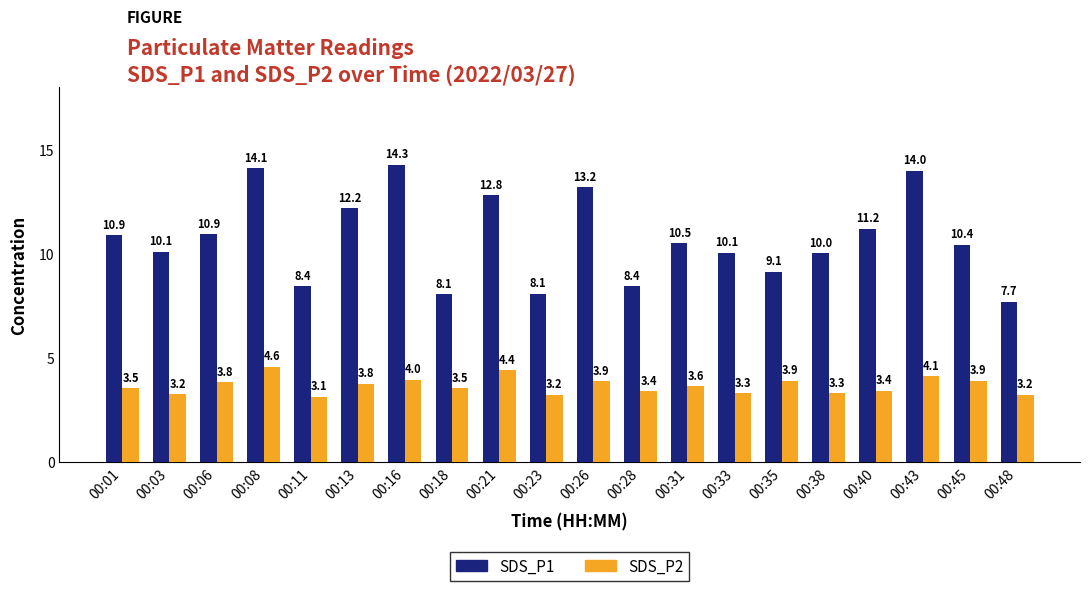

What is the value of the SDS_P2 bar at the 19th from the left?

3.9